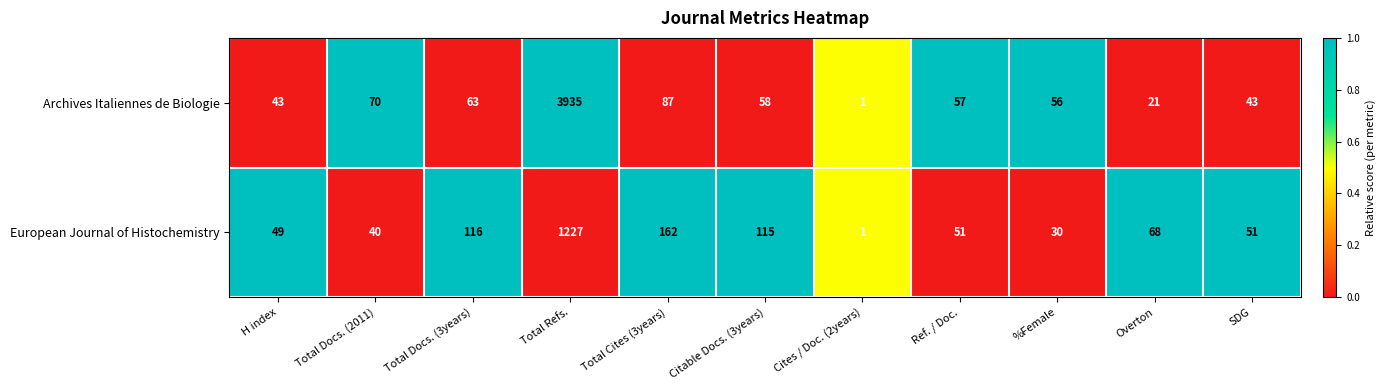

True or false: European Journal of Histochemistry has a value of 49 at H index.

True